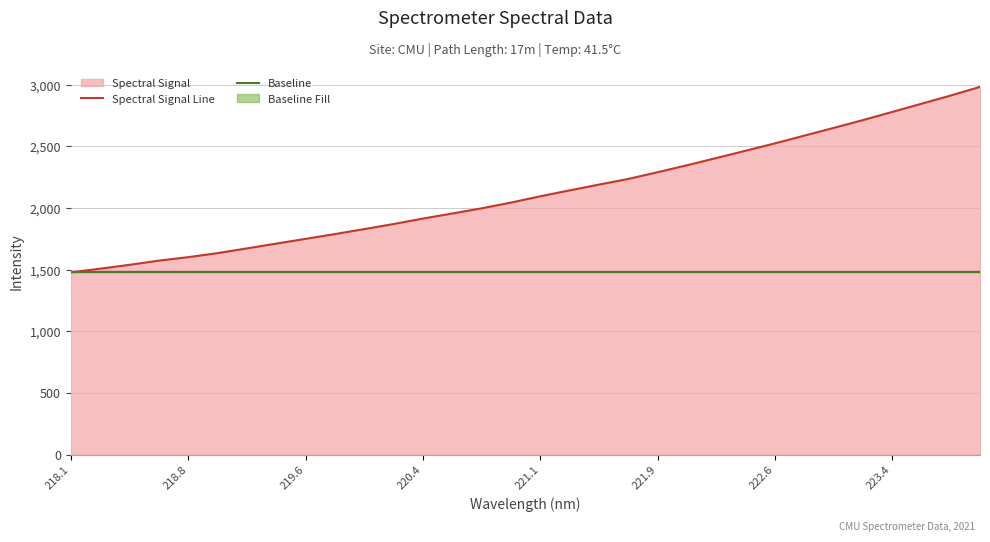

Rank the series by their maximum value, from lowest to highest.

Baseline, Spectral Signal Line